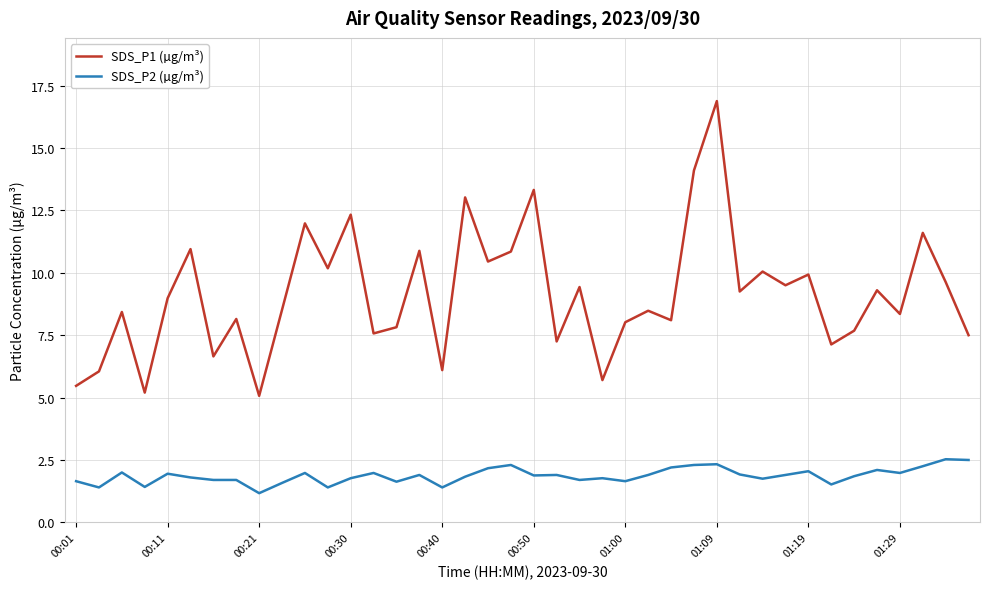

What is the difference between the maximum and minimum values in the SDS_P2 (µg/m³) series?

1.4